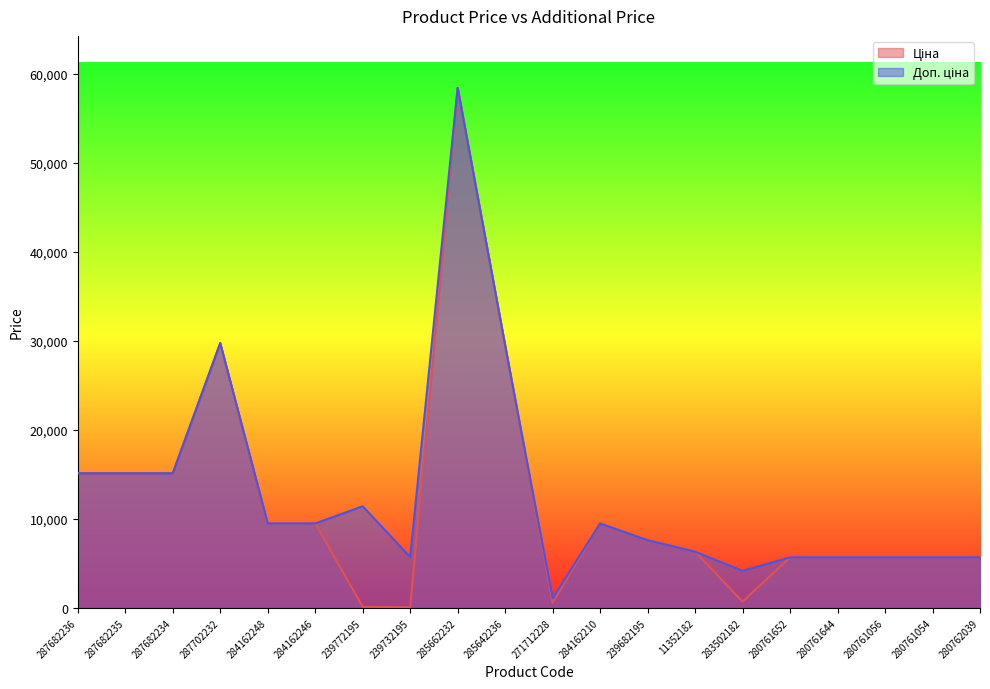

What is the maximum value shown in the chart?

58426.5